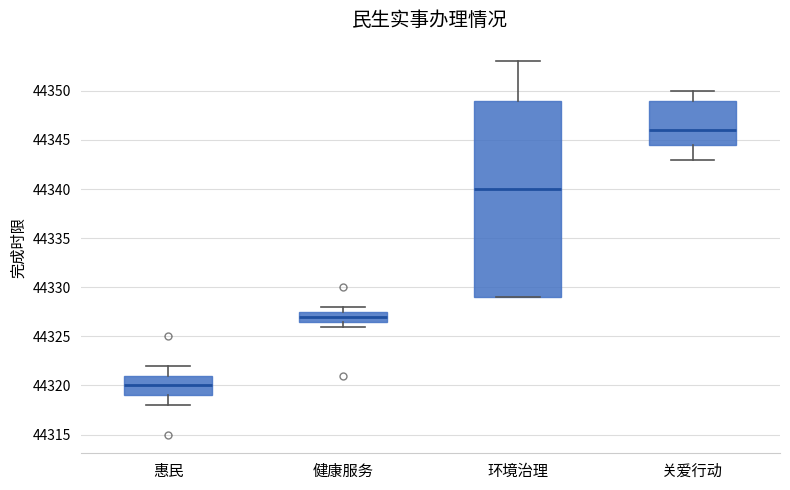

Where does the lower whisker of the box for 惠民 end on the y-axis? The values are not printed on the chart, so give them approximately, as read against the axis.

44318.0